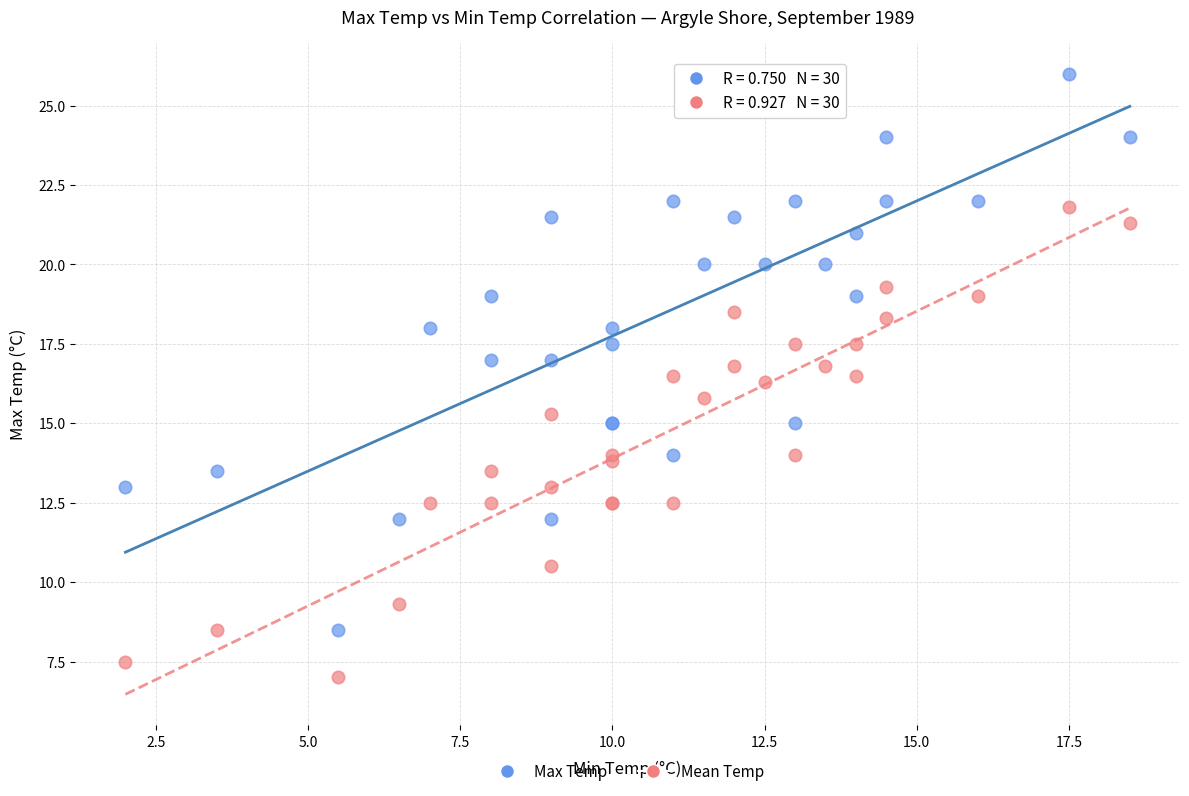

Which series reaches the maximum Y coordinate?

Max Temp